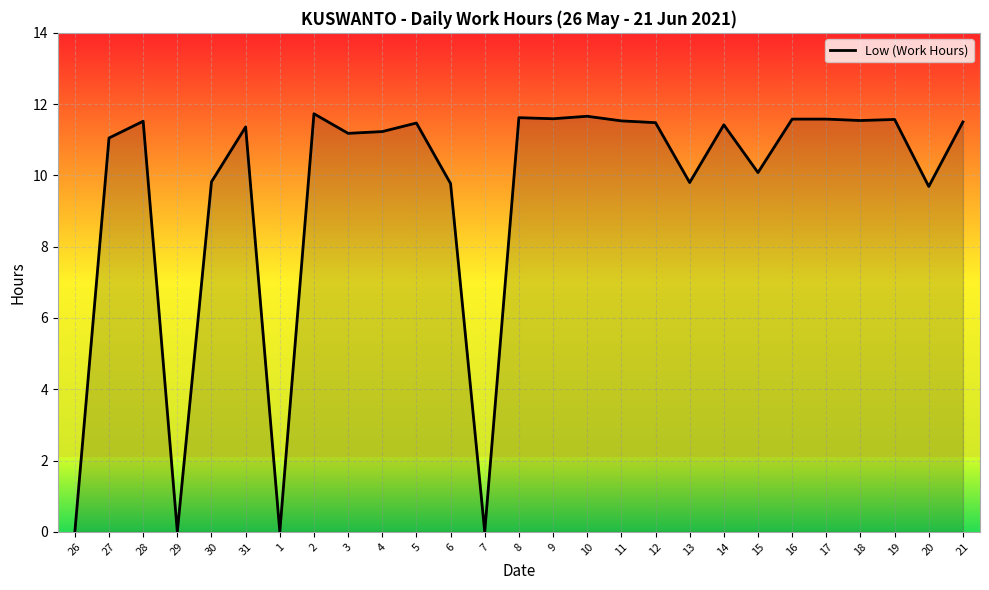

True or false: the data shows 18.1 at 12.

False